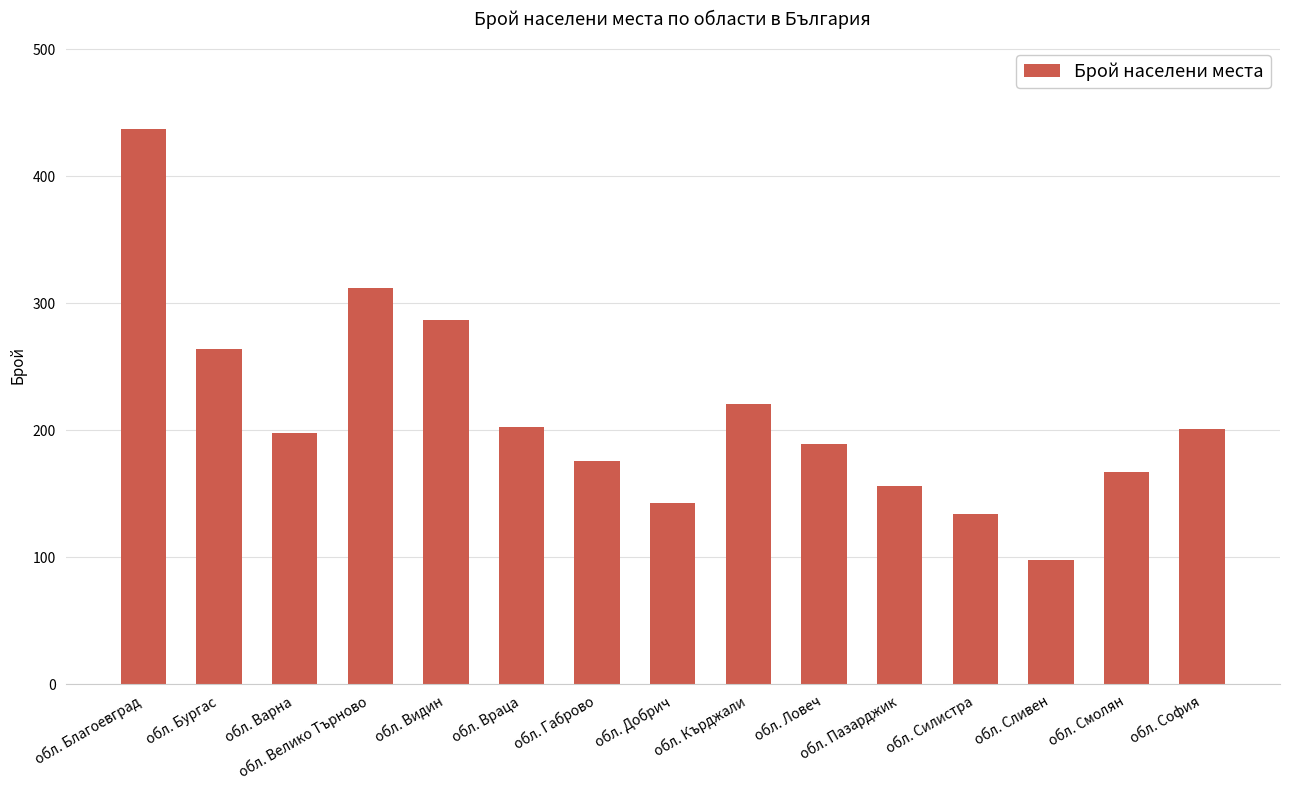

What is the average value?

212